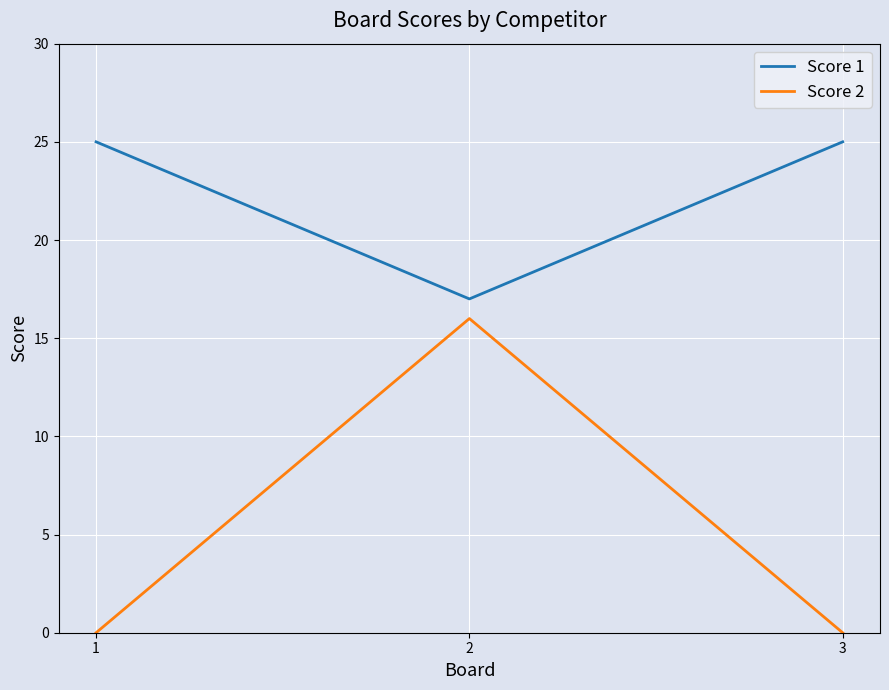

Reading left to right, transcribe all the data shown in this chart.

Score 1: 1=25	2=17	3=25
Score 2: 1=0	2=16	3=0